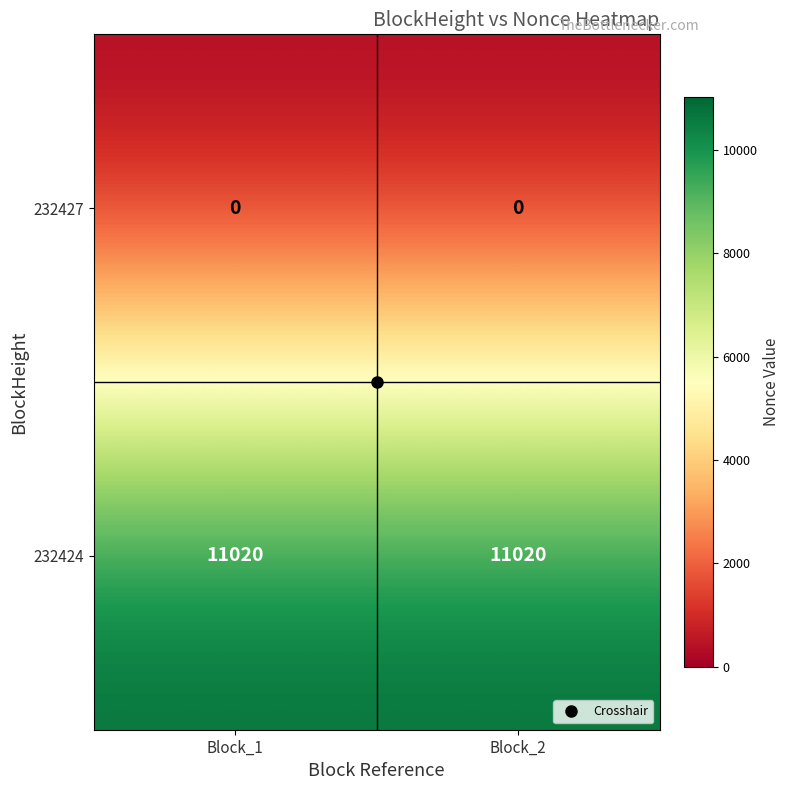

What is the greatest value displayed?

11020